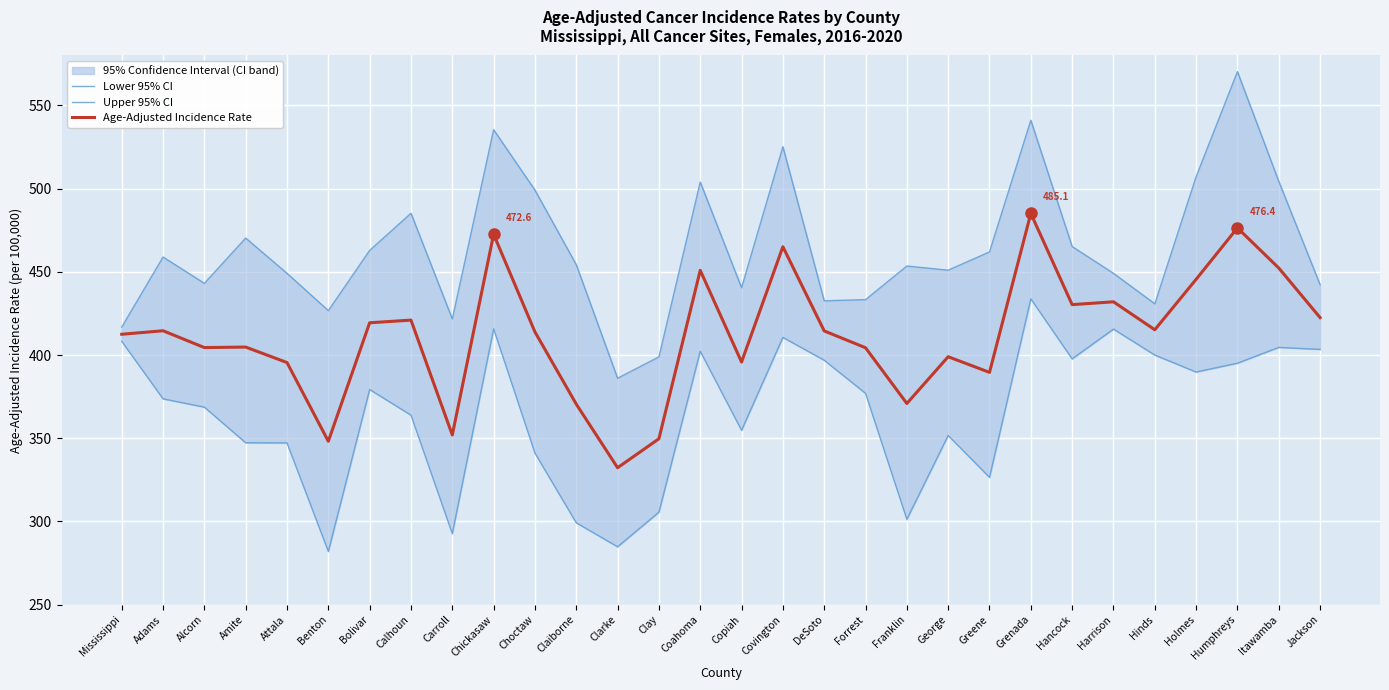

At which category does Upper 95% CI reach its first local valley?

Alcorn